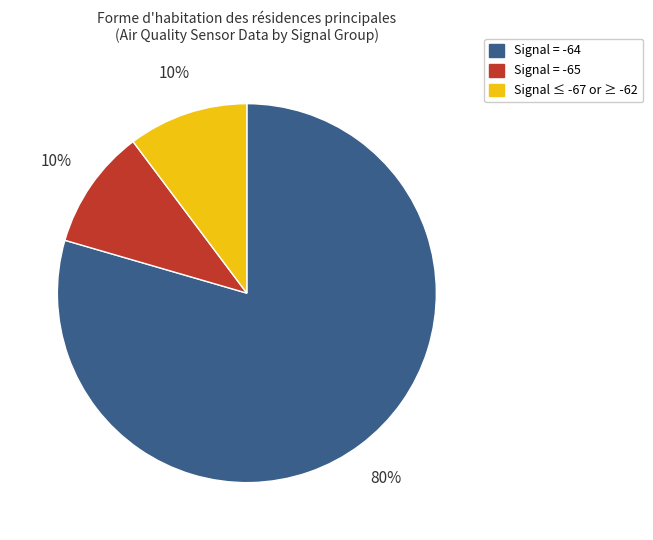

To the nearest percent, what is the average slice percentage?

33%